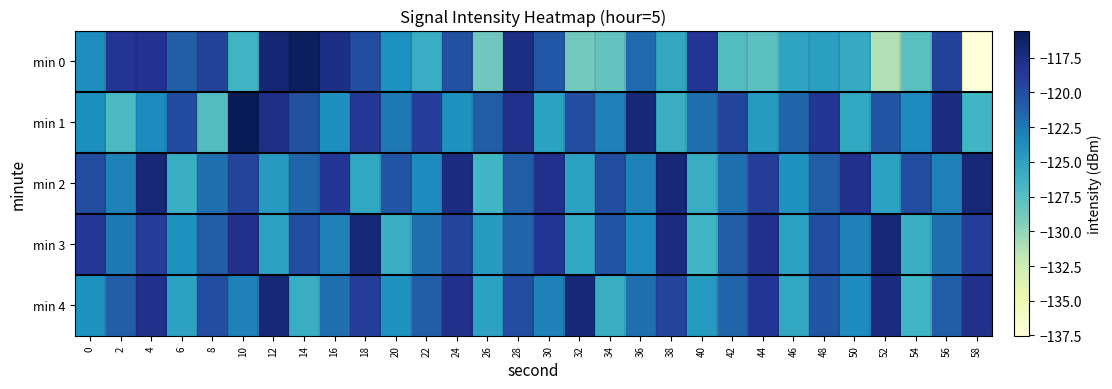

What is the total value across all series at 38?

-605.5